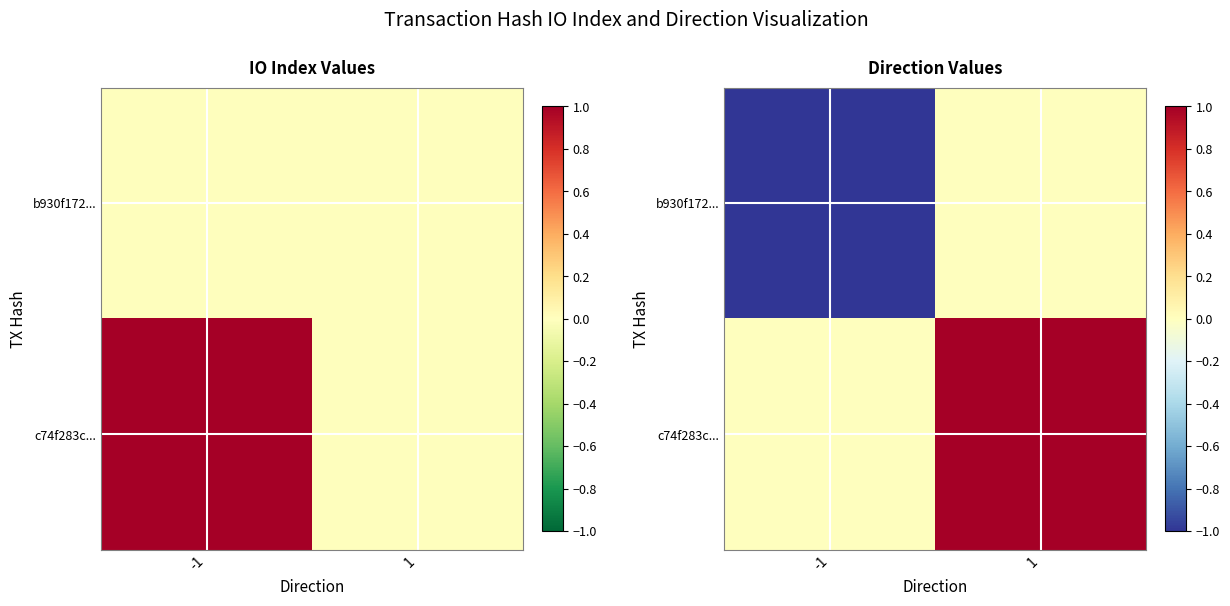

Which category has the highest value across all series?

1